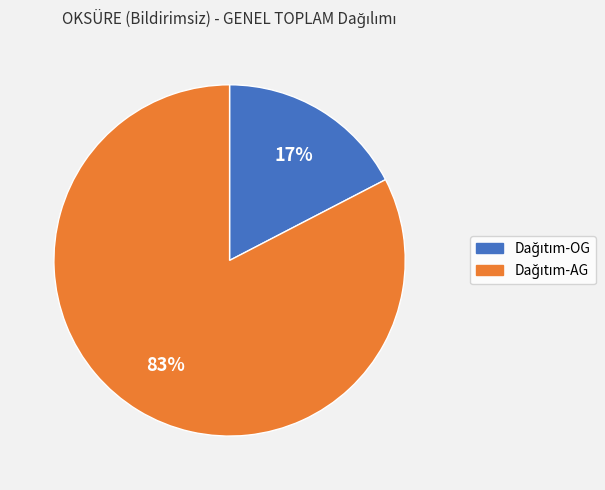

To the nearest percent, what is the average slice percentage?

50%